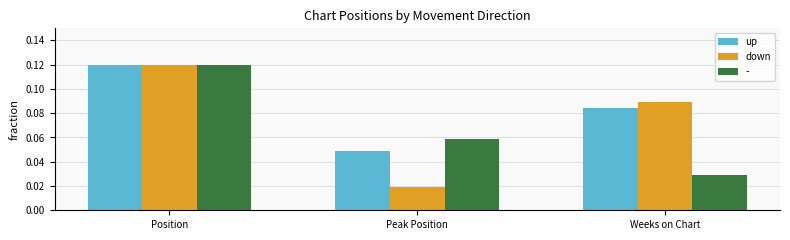

True or false: up has a value of 0.1 at Peak Position.

False